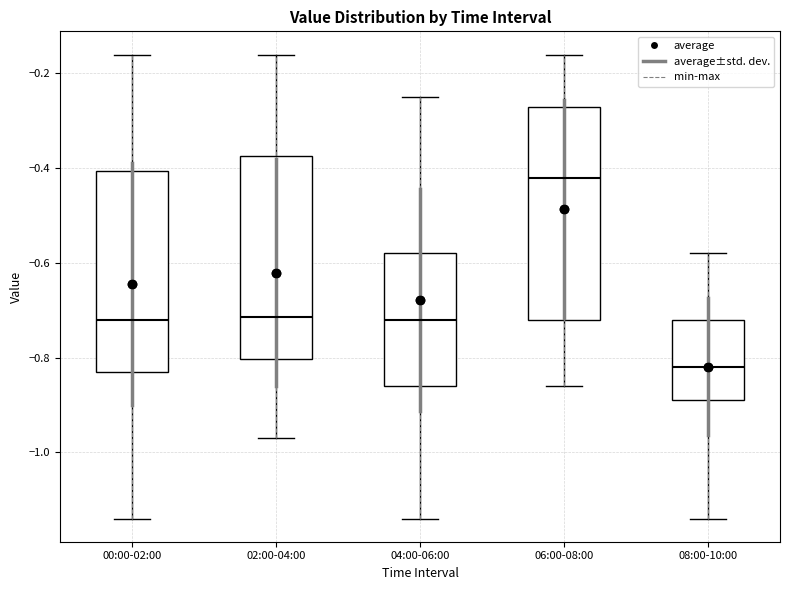

Where is the upper edge of the box for 02:00-04:00 on the y-axis? The values are not printed on the chart, so give them approximately, as read against the axis.

-0.38